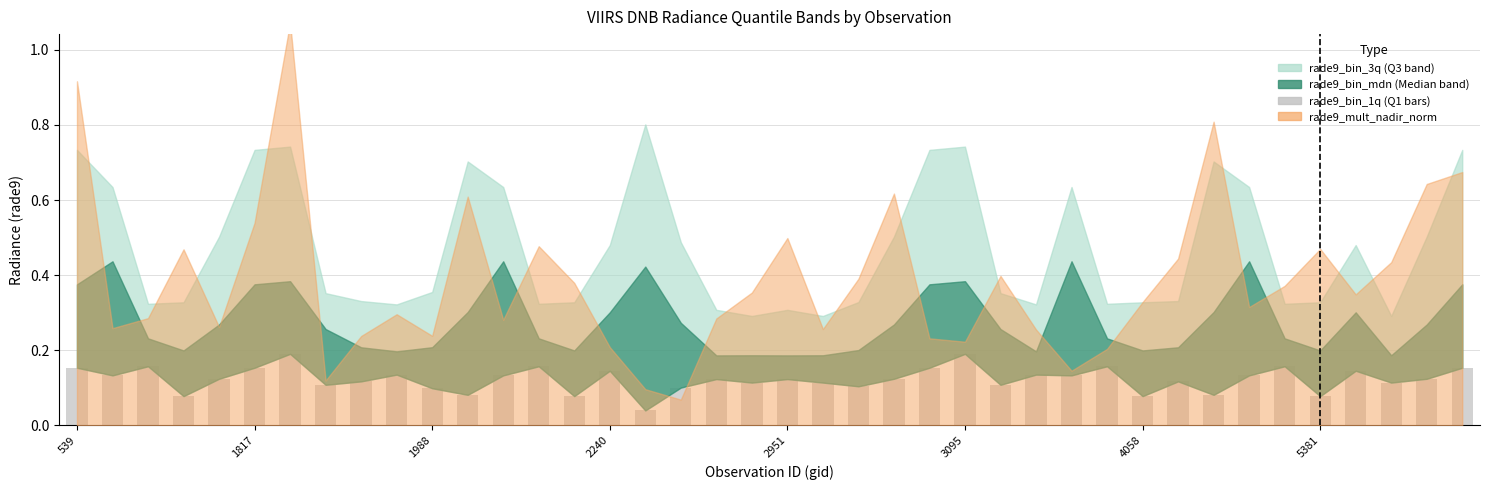

Count the values in the range 0 to 1.

40